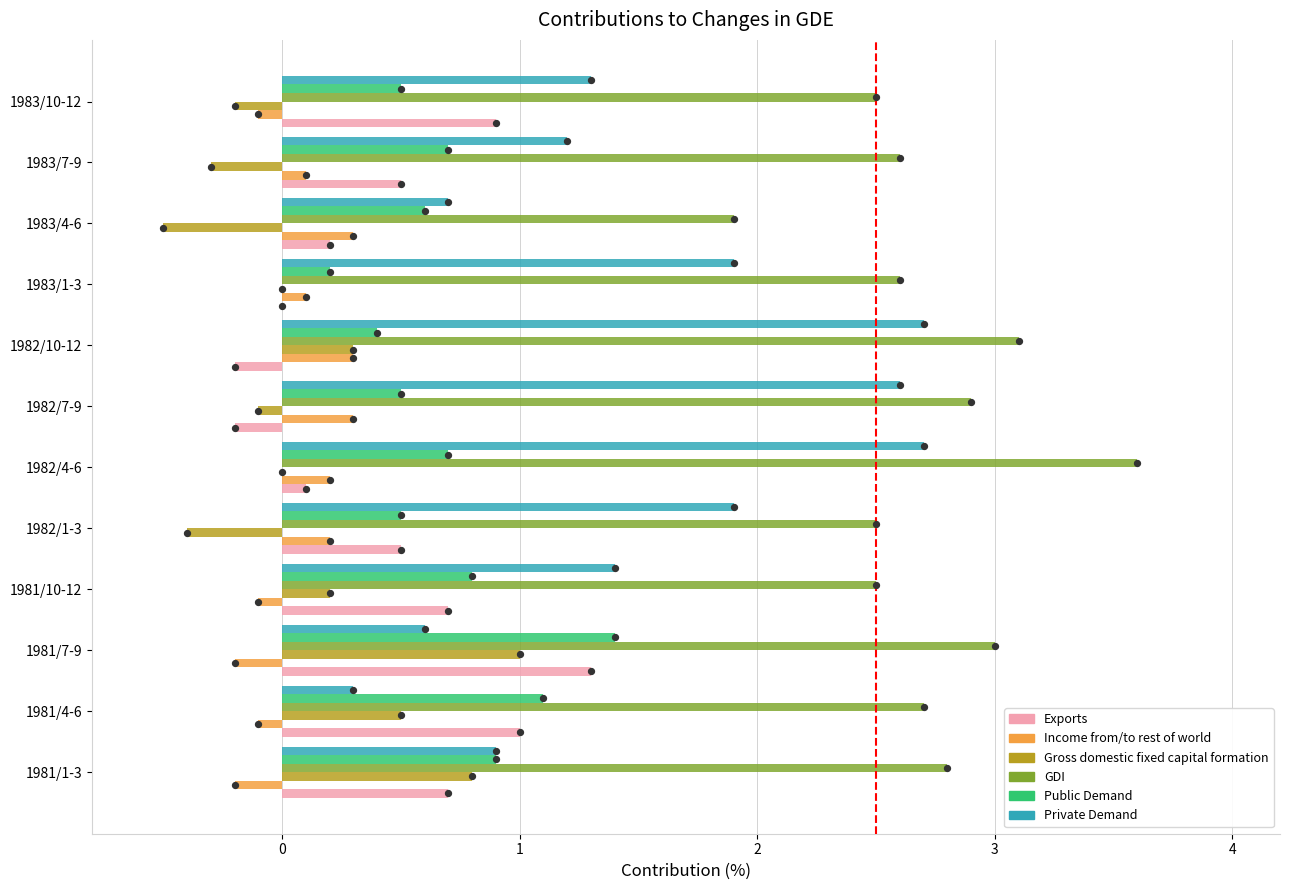

Which series reaches the maximum Y coordinate?

GDI